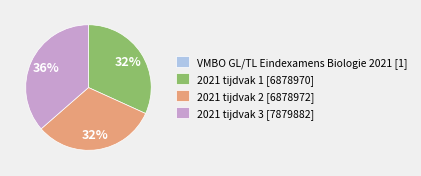

The 2021 tijdvak 2 [6878972] slice represents 32% of the pie. True or false?

True